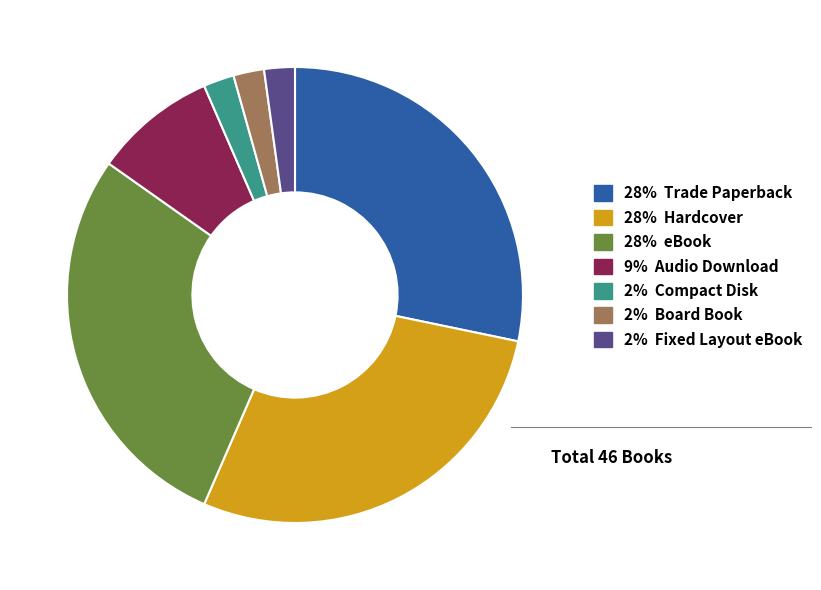

Do 9% Audio Download and 2% Fixed Layout eBook together represent more than half of the pie?

No